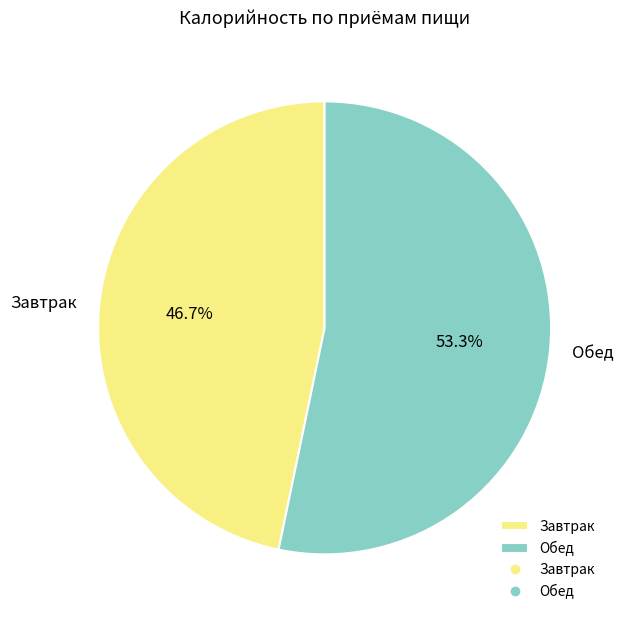

Rank the categories by value from highest to lowest.

Обед, Завтрак